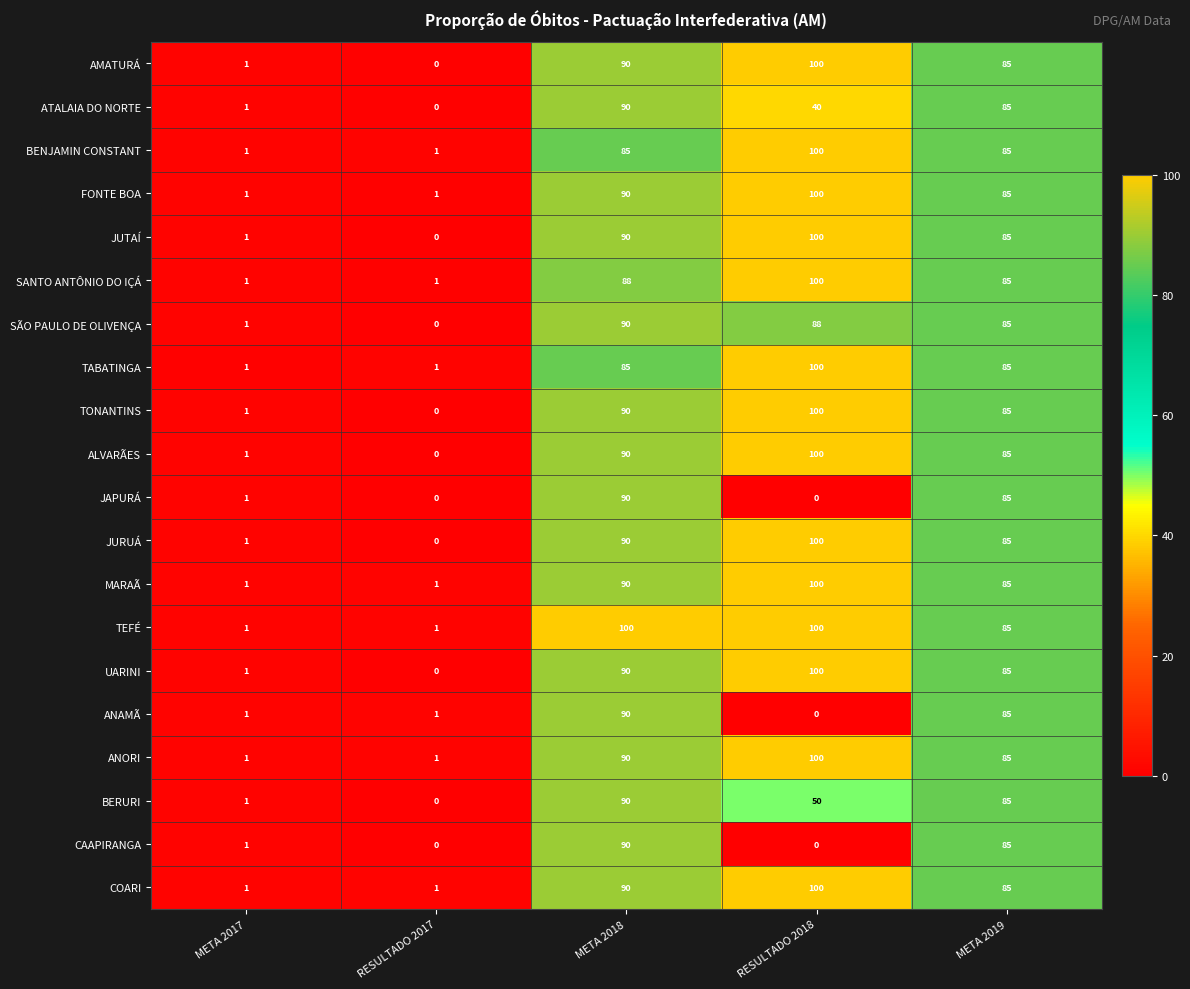

Count the number of categories in the chart.

5